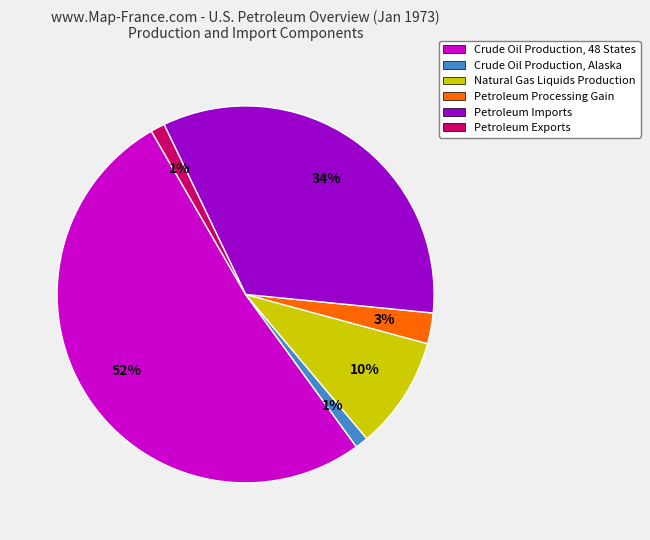

Approximately how many times larger is the value at Petroleum Processing Gain compared to Natural Gas Liquids Production?

0.3